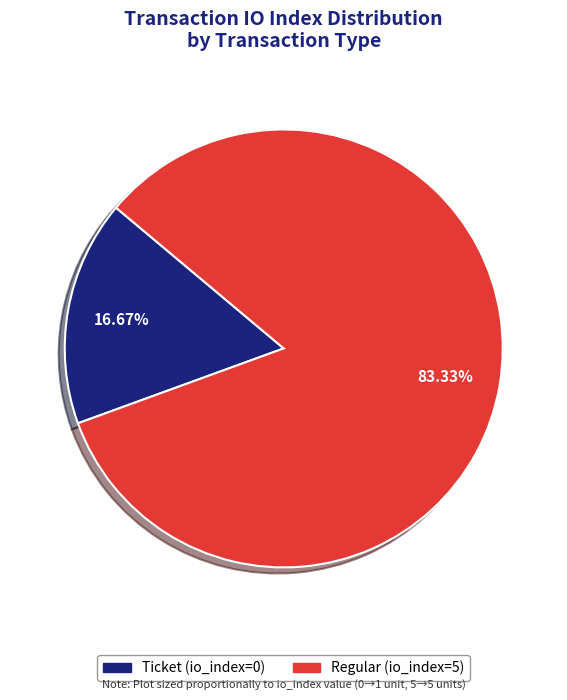

Is Ticket (io_index=0) the majority of the pie?

No